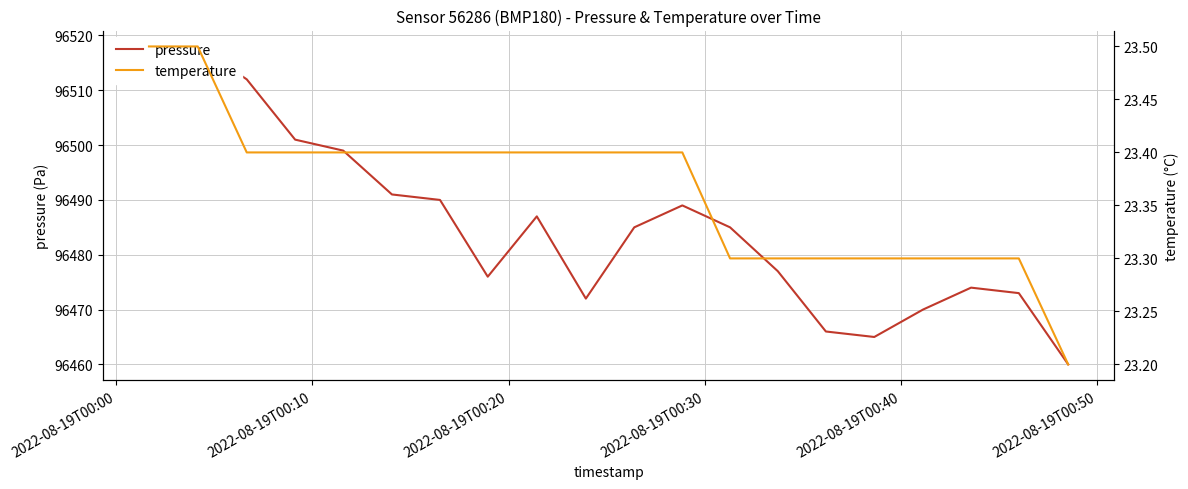

What is the greatest value displayed?

96518.0